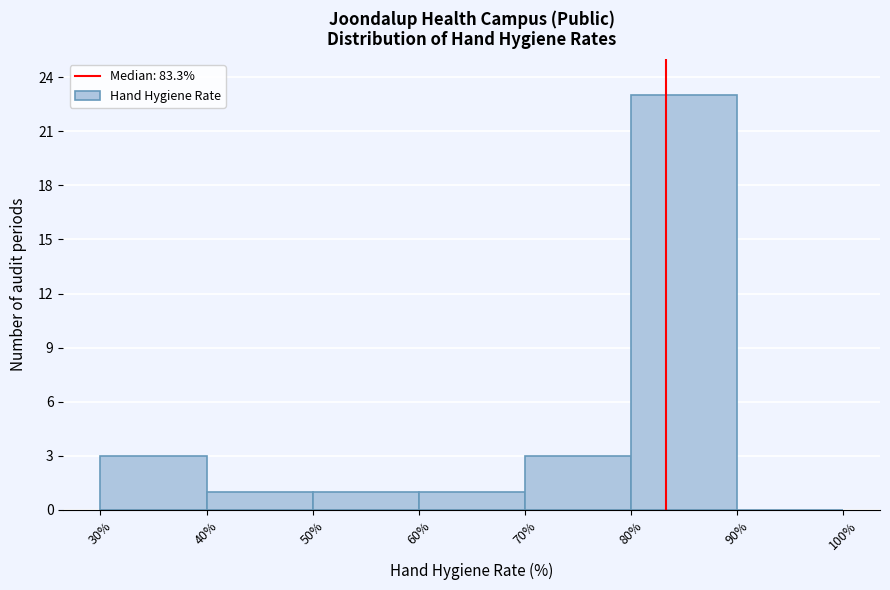

Over which range of the x-axis is the bar tallest?

80% to 90%